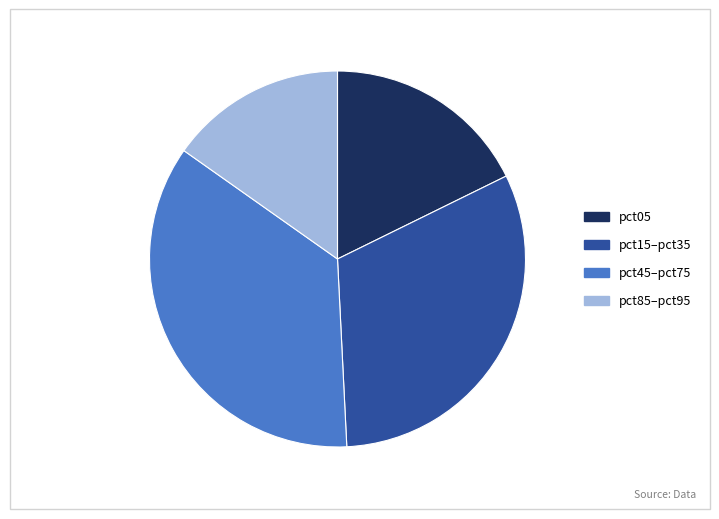

Is there any slice that represents more than half of the pie?

No